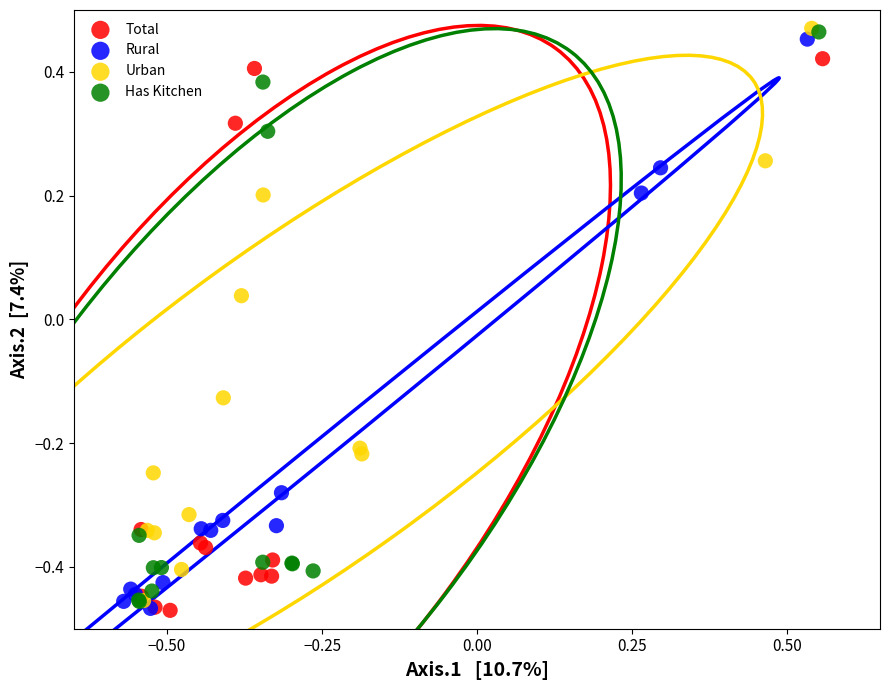

What are all the series names shown in the legend?

Total, Rural, Urban, Has Kitchen